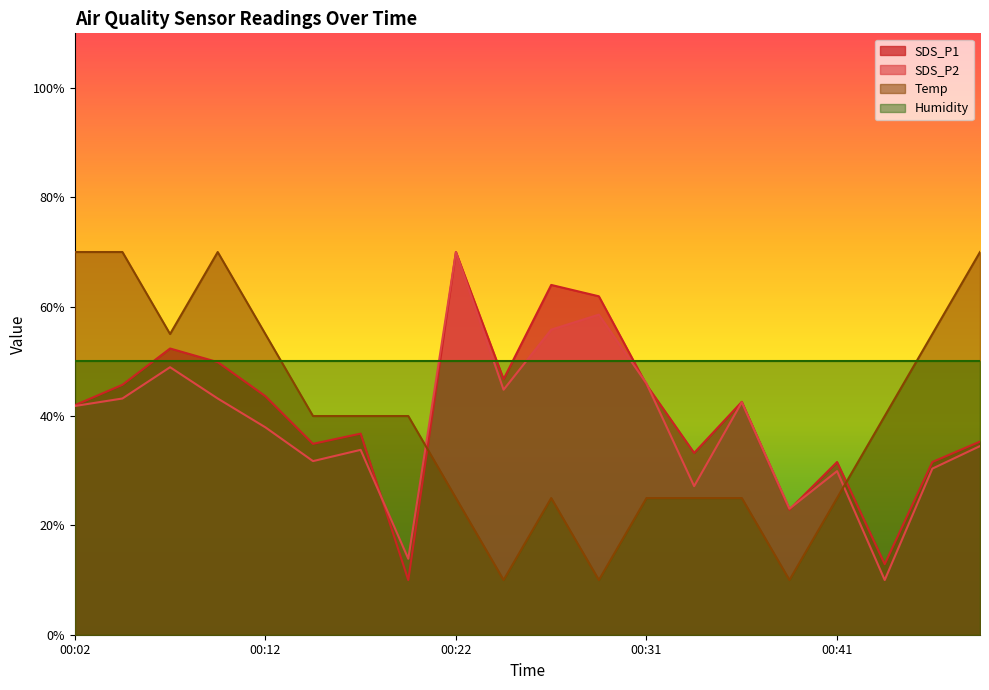

Which series has the largest total across all categories?

Humidity